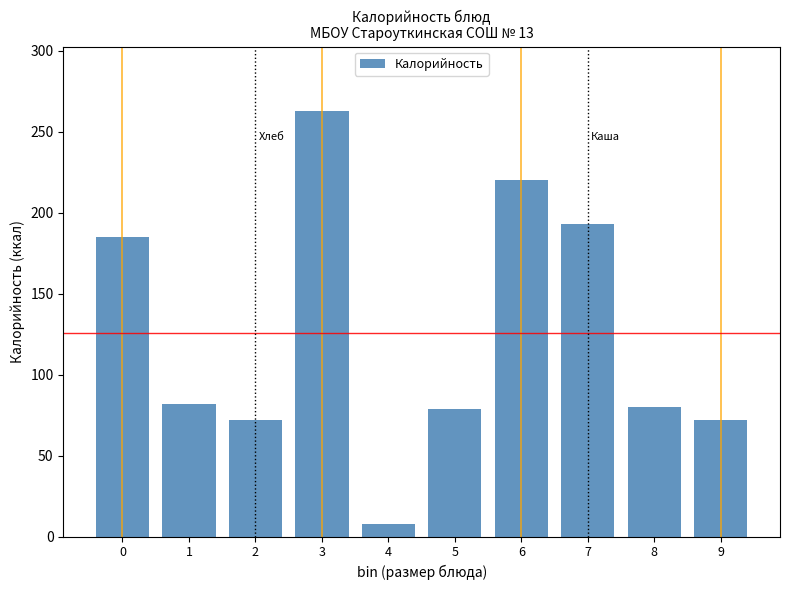

What is the difference between the maximum and minimum values?

255